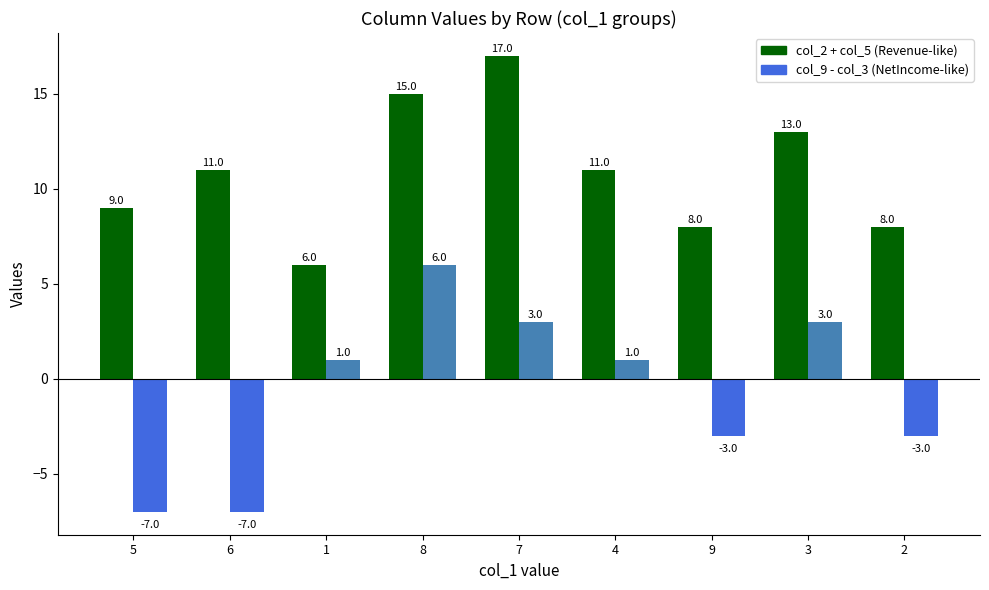

What is the difference between the highest and lowest values at 5?

16